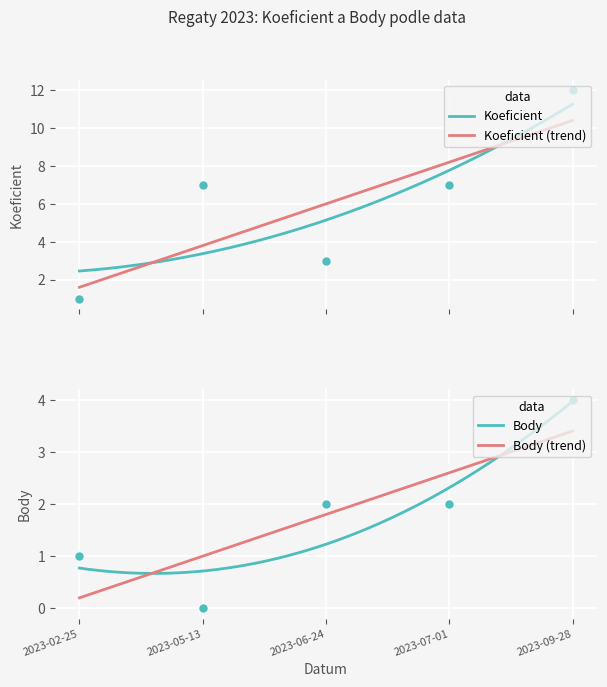

List the series in order of their peak value, highest first.

Koeficient, Body